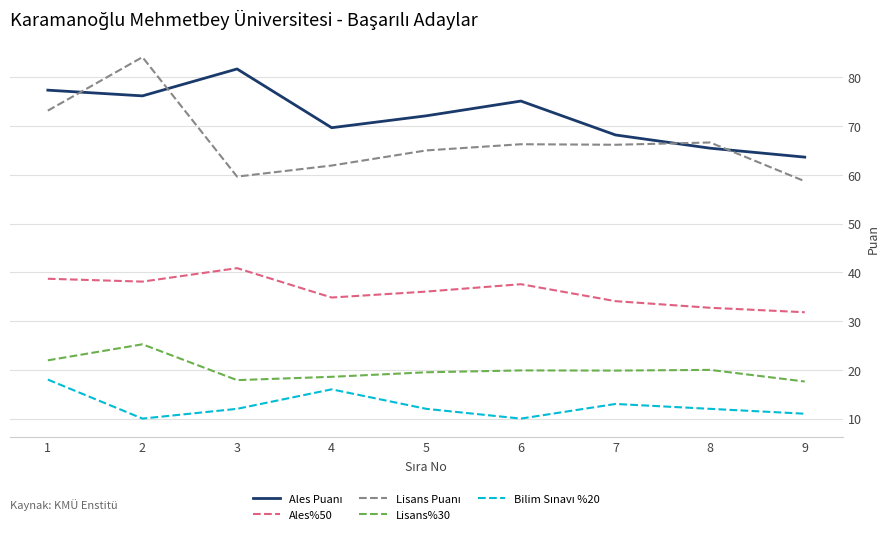

What is the spread (max minus min) of values at 7?

55.2